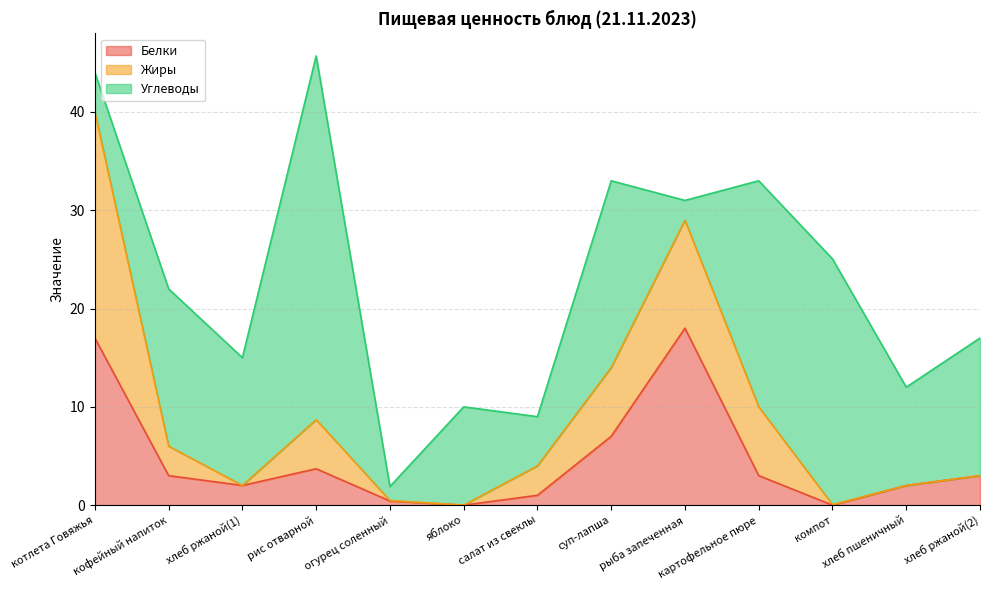

What is the difference between the second highest and minimum values in the Углеводы series?

23.6